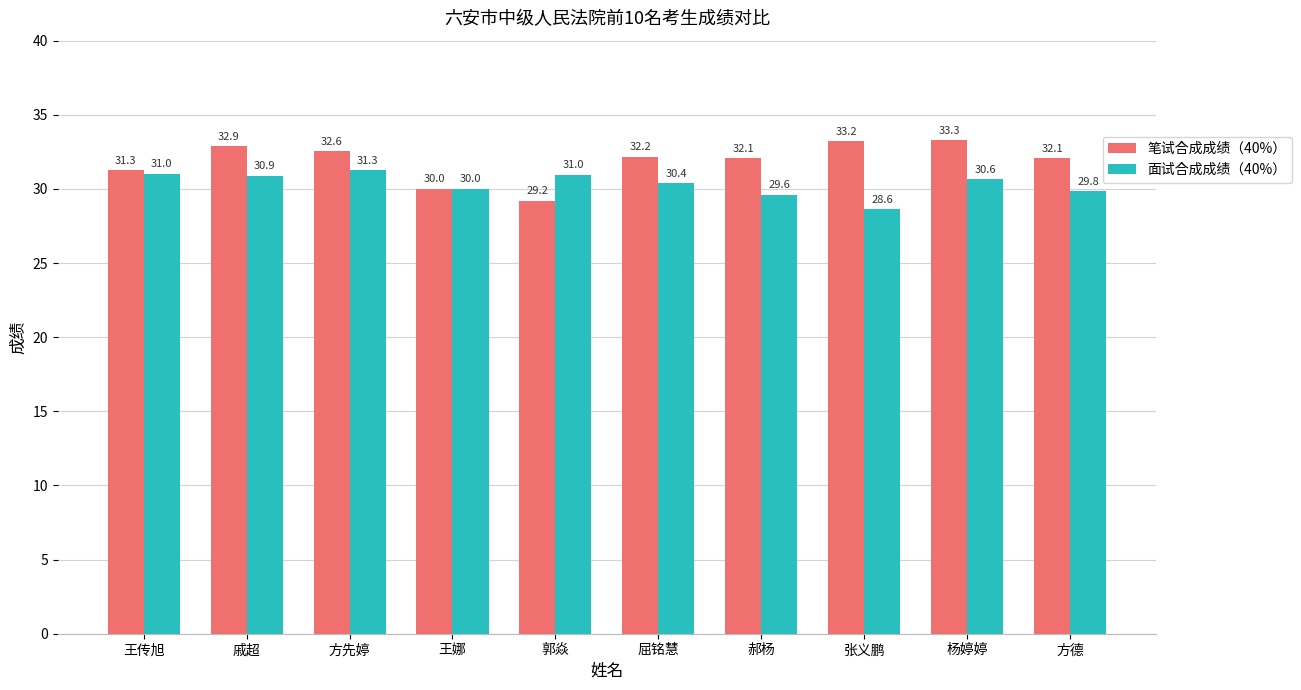

What is the difference between the 笔试合成成绩（40%） values at 王娜 and 郭焱?

0.8